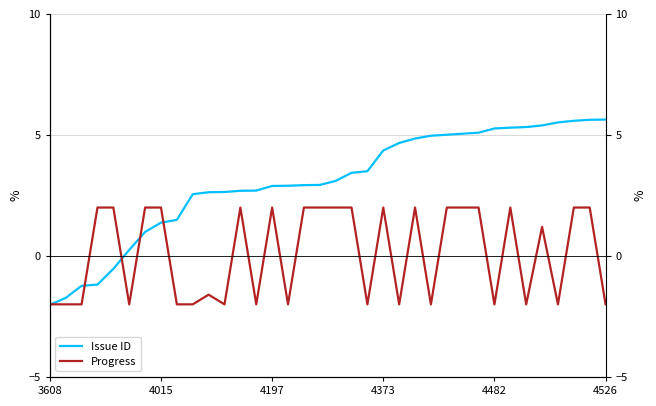

Is it true that Progress equals -0.6 at 8?

False